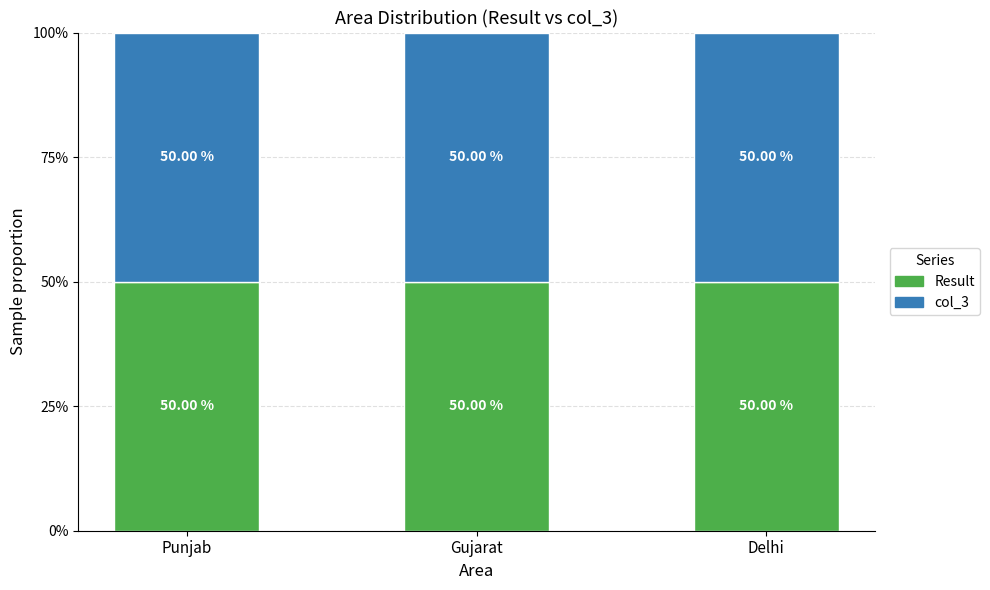

List the labels in order of col_3 value, smallest first.

Punjab, Delhi, Gujarat